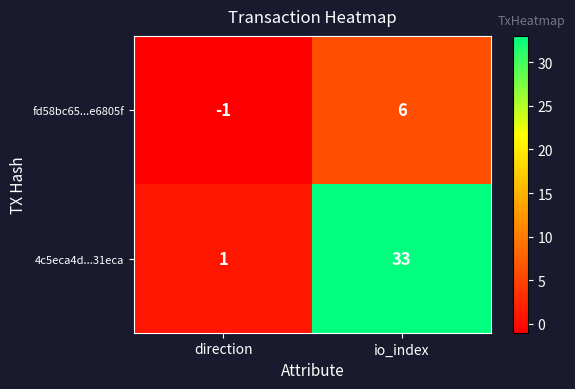

Which category has the highest value in the fd58bc65...e6805f series?

io_index